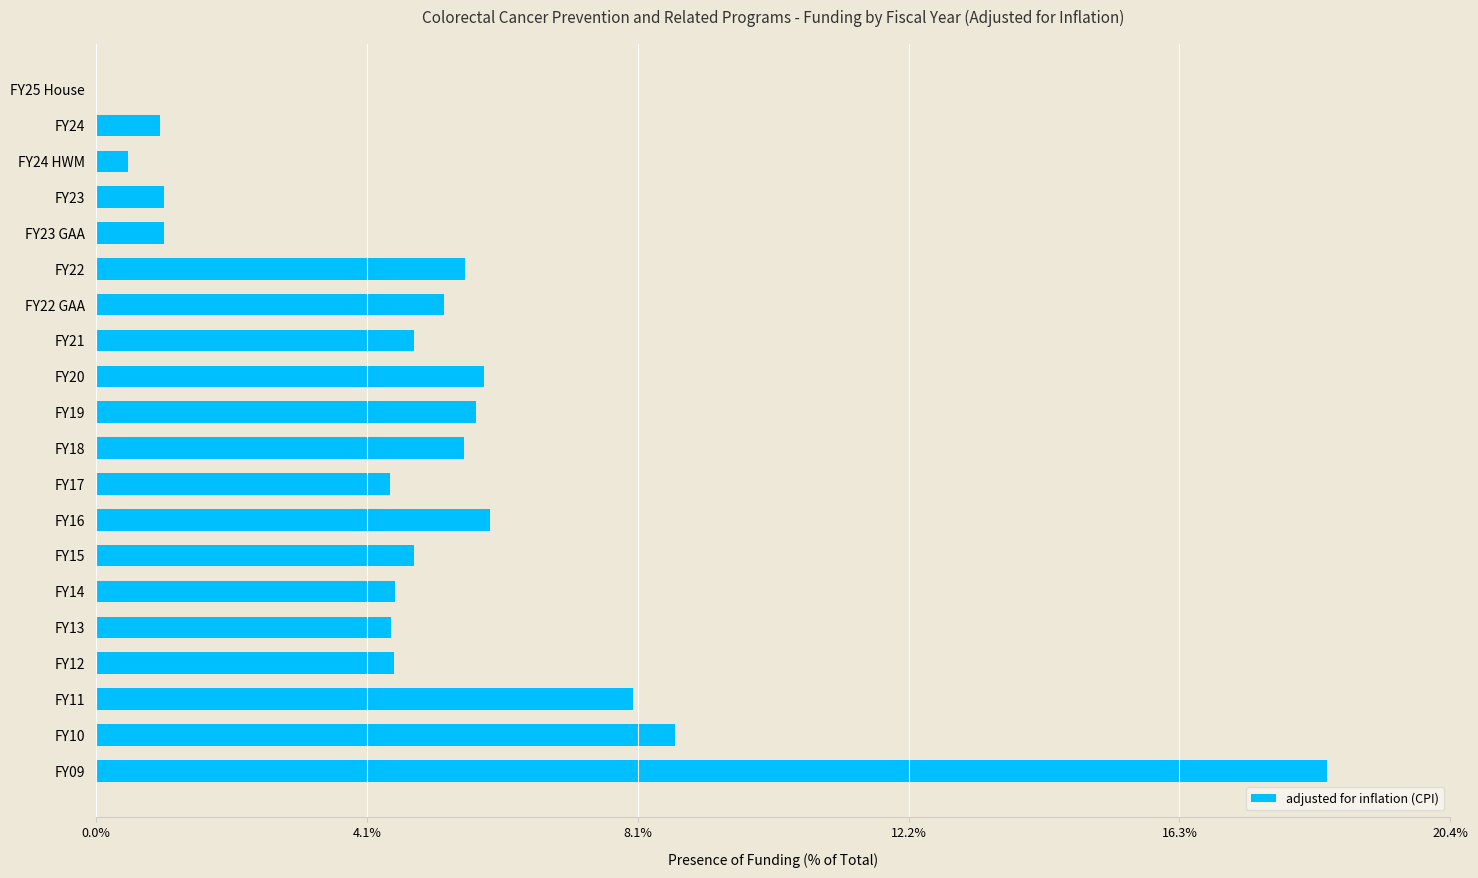

How many positive values are there?

19